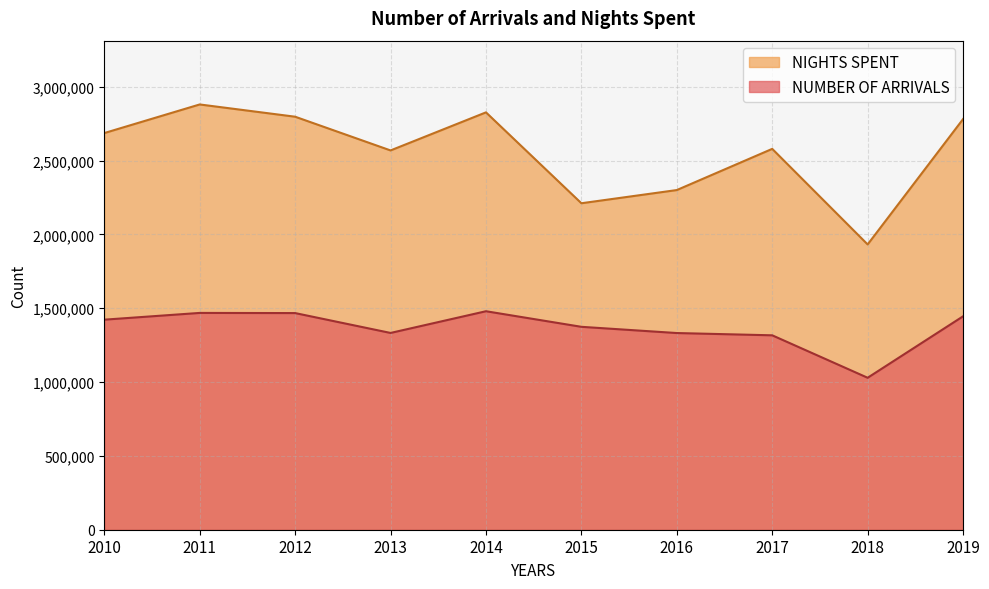

Is the value of NIGHTS SPENT at 2010 greater than the value of NUMBER OF ARRIVALS at 2014?

Yes